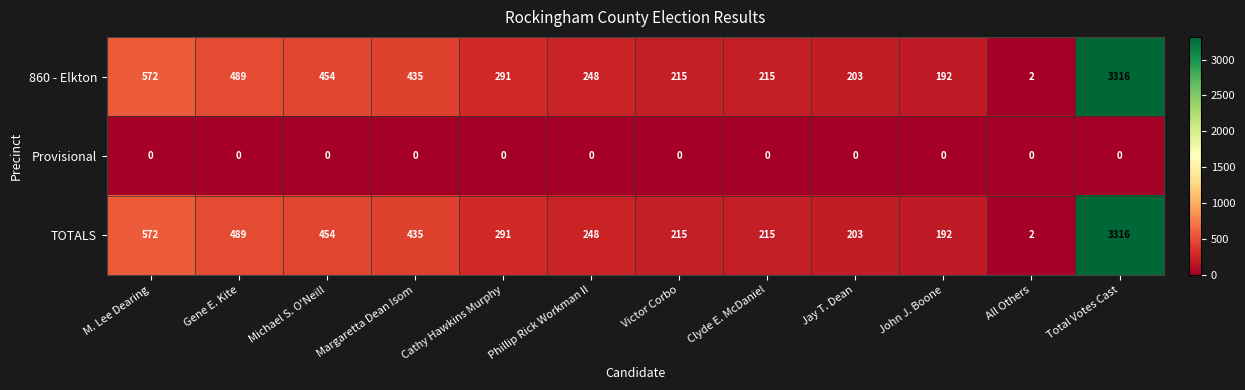

True or false: TOTALS has a value of 215 at Clyde E. McDaniel.

True